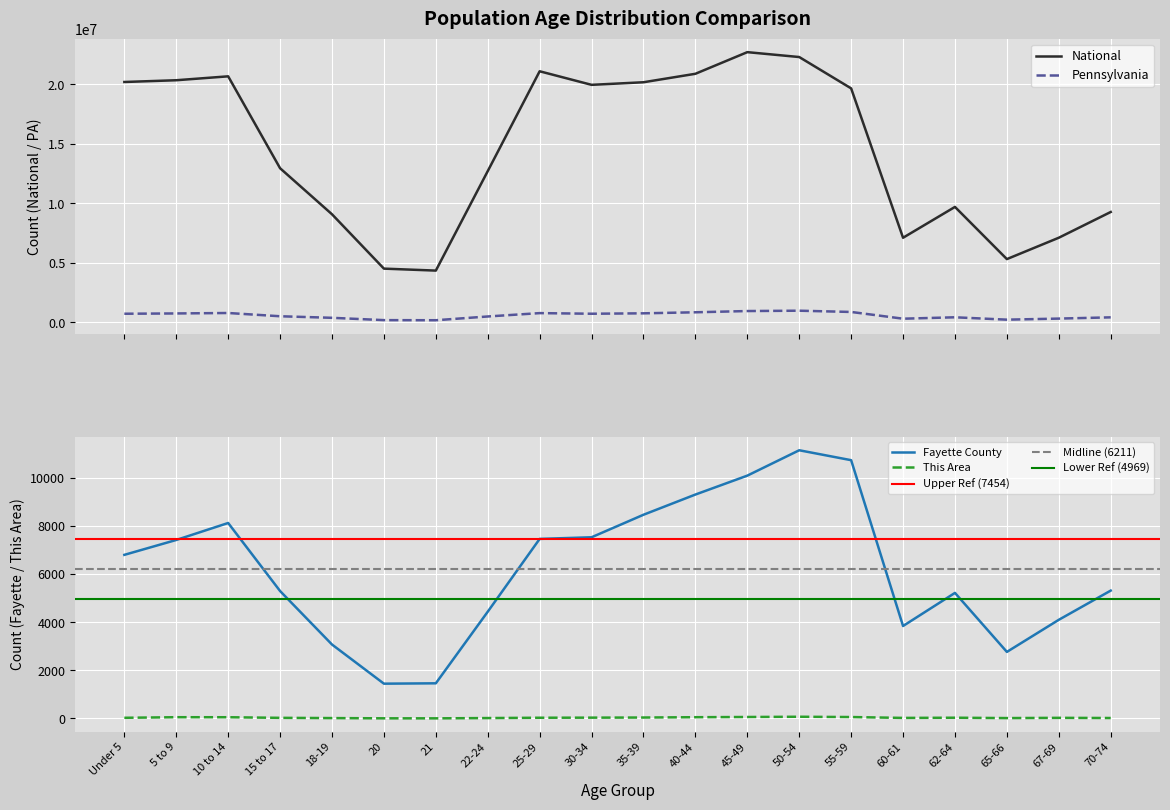

Which series has the largest total across all categories?

National